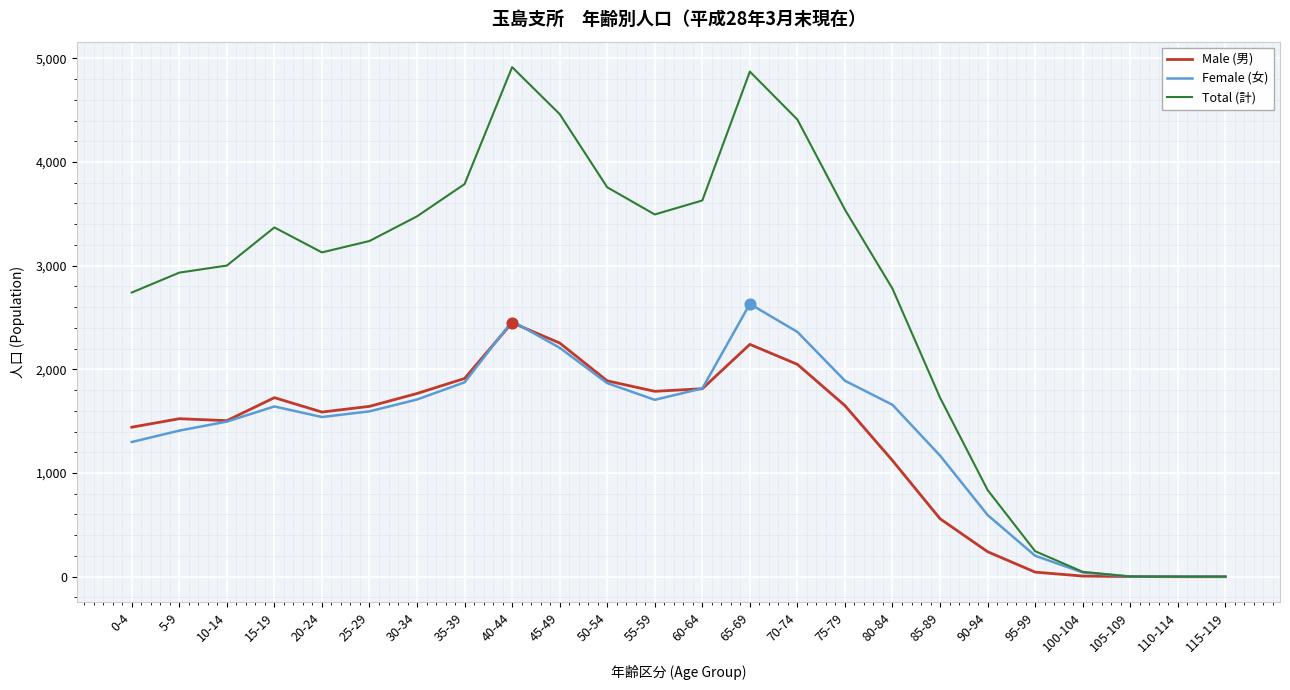

Which series has the largest range (max minus min)?

Total (計)